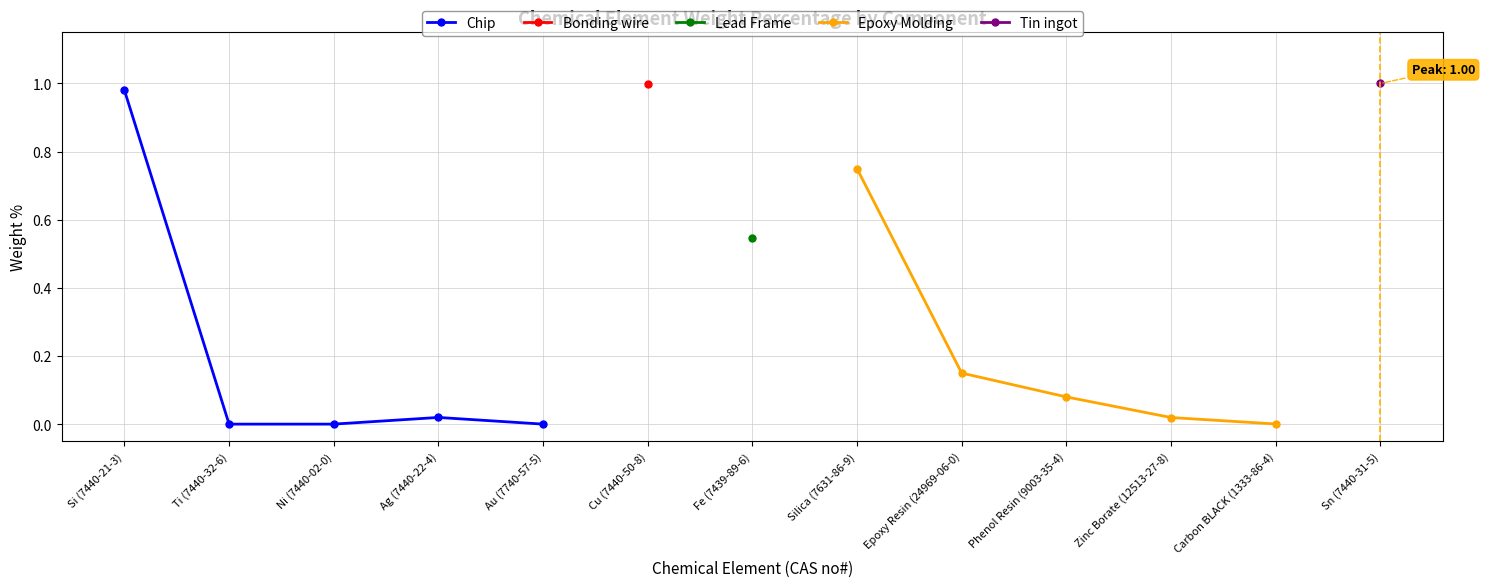

At which label does Chip reach its peak?

Si (7440-21-3)